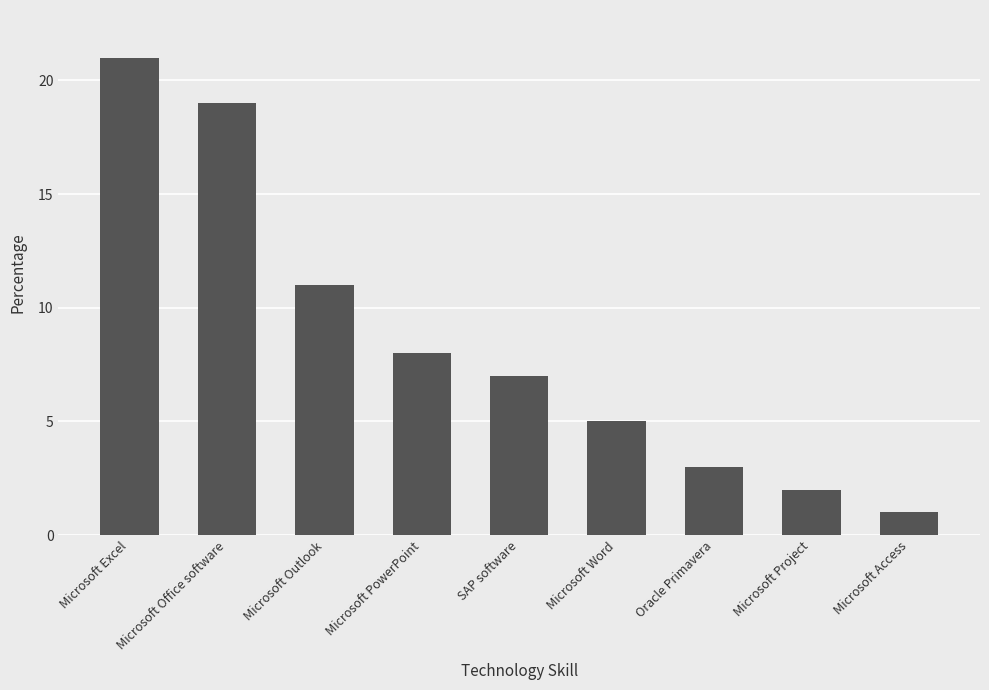

What is the label of the 1st bar from the right?

Microsoft Access